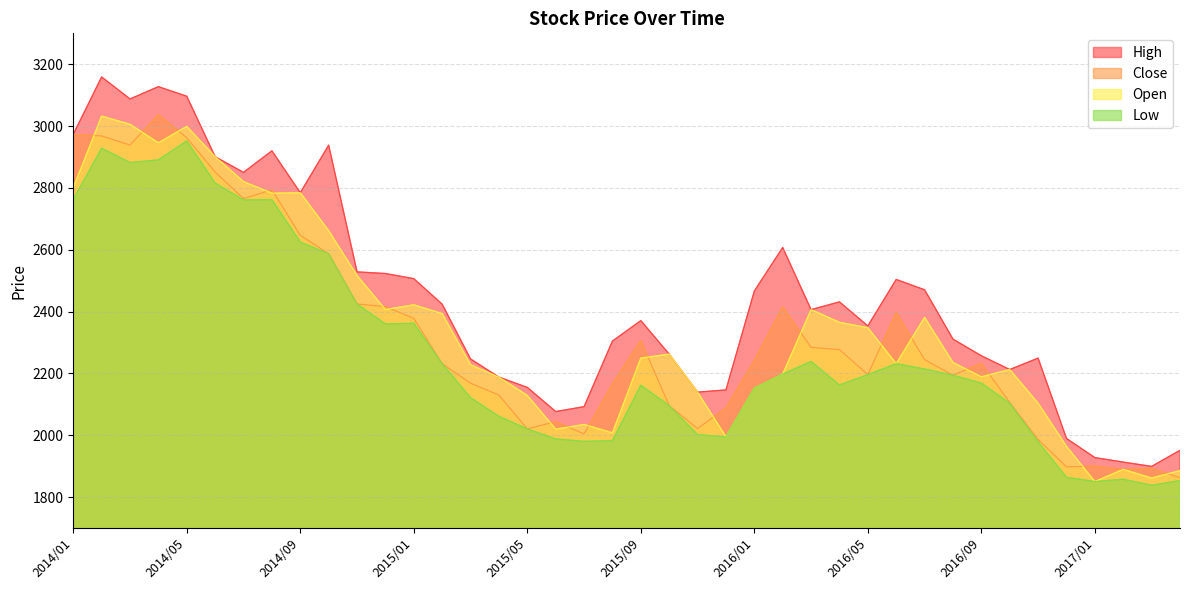

Which category has the lowest value in the Close series?

2017/04